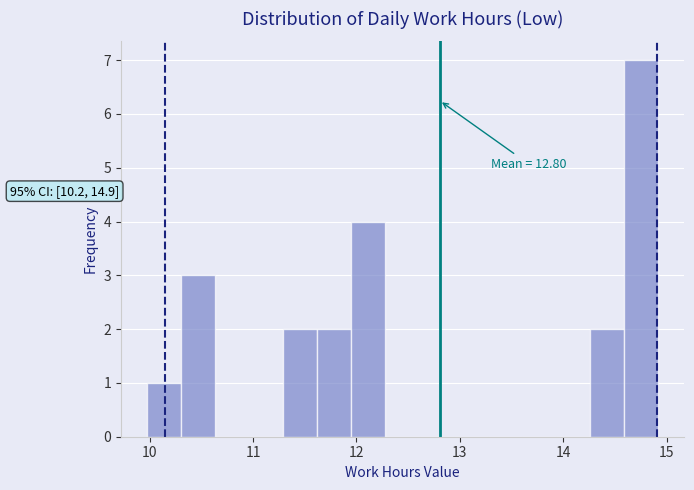

Around what value on the x-axis is the tallest bar? Give the approximate position of its centre, as read against the axis.

14.8